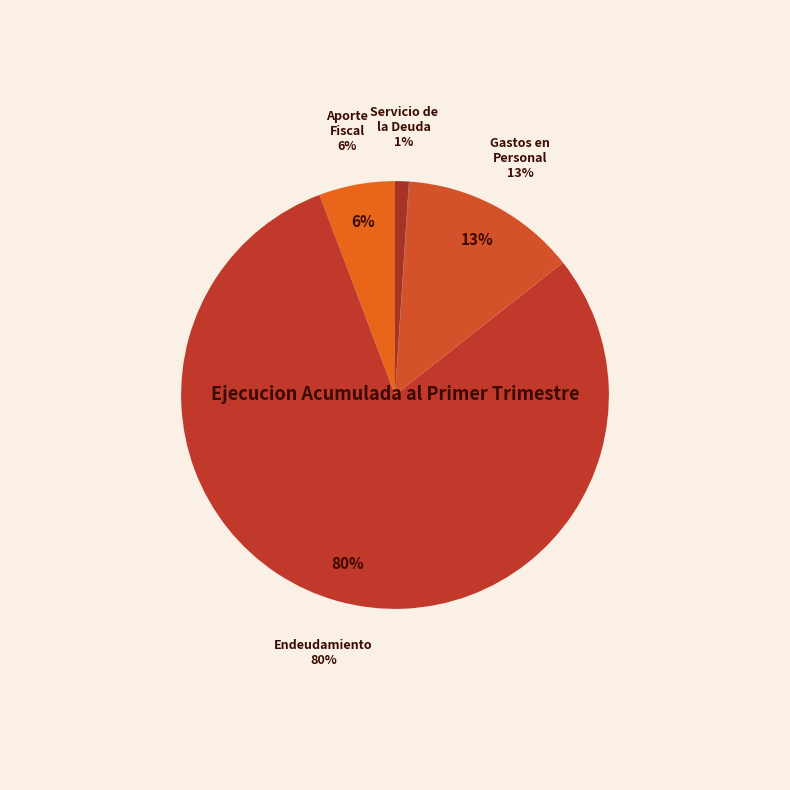

Combined, do APORTE FISCAL and SERVICIO DE LA DEUDA account for over 50%?

No